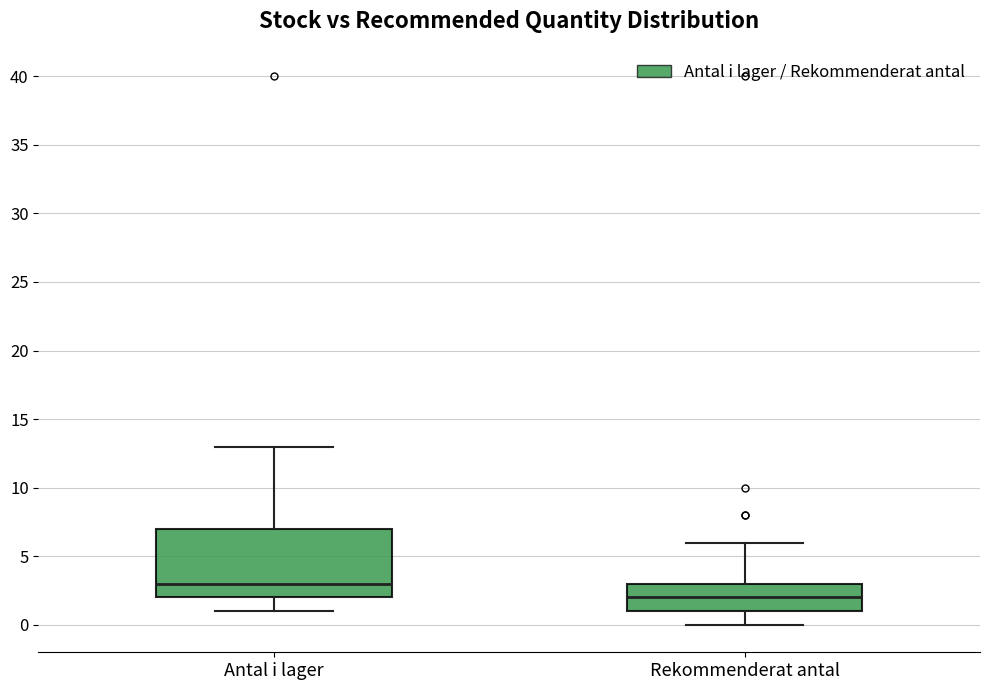

Which box has the highest median line?

Antal i lager